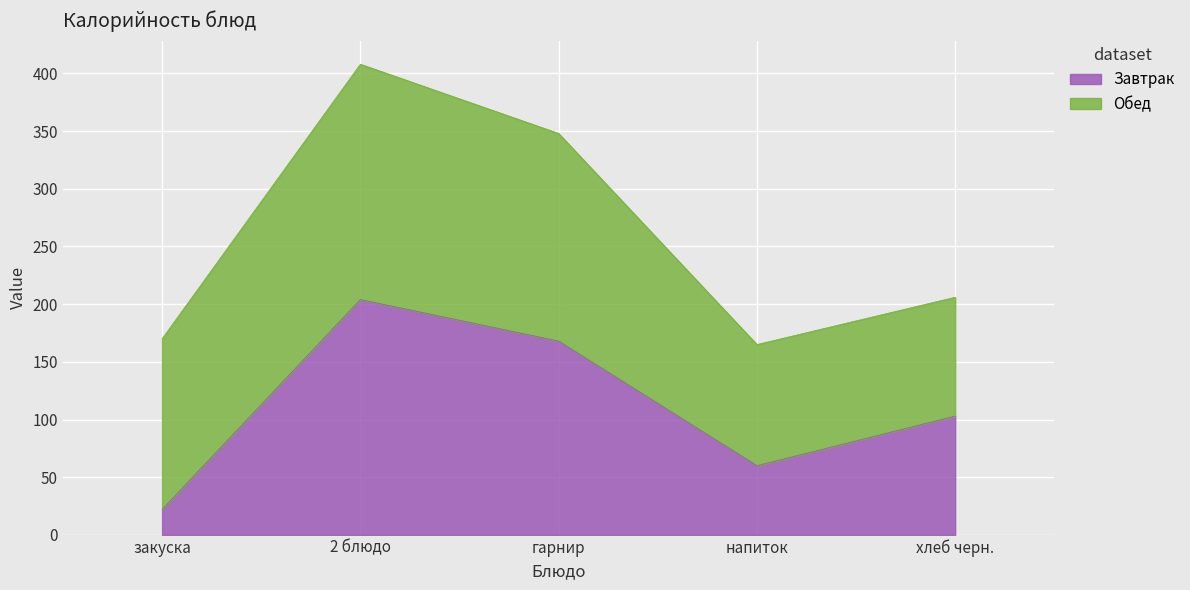

What is the change in value from гарнир to напиток?

-108